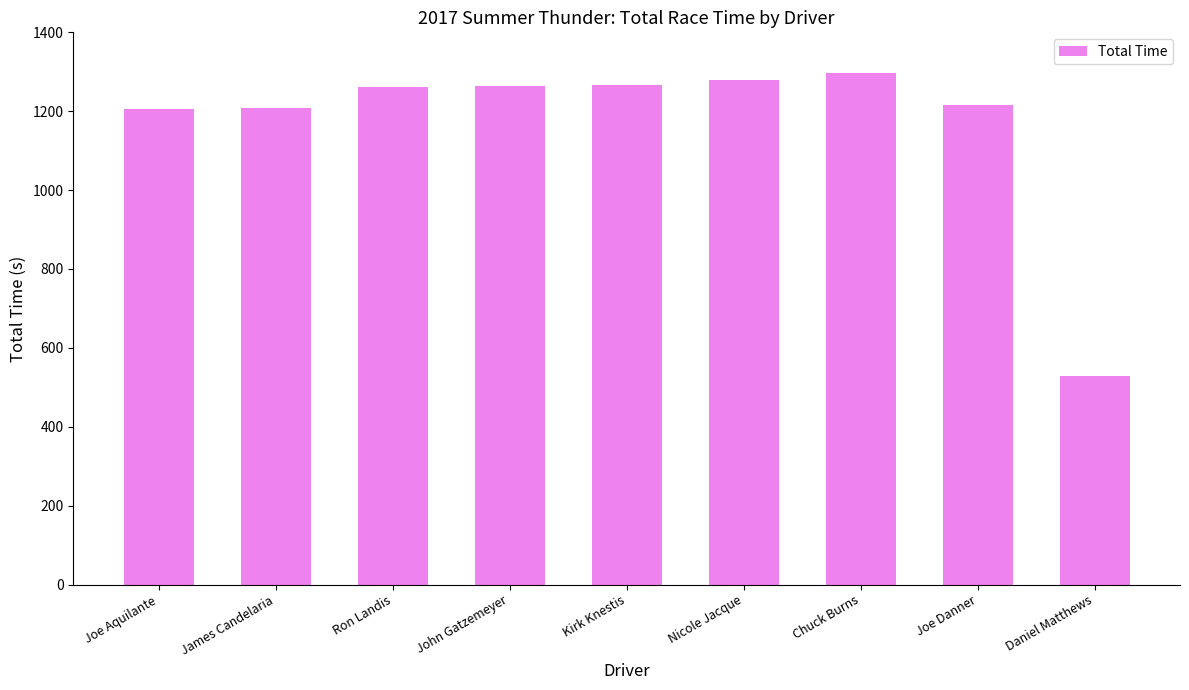

True or false: the data shows 529.6 at Daniel Matthews.

True